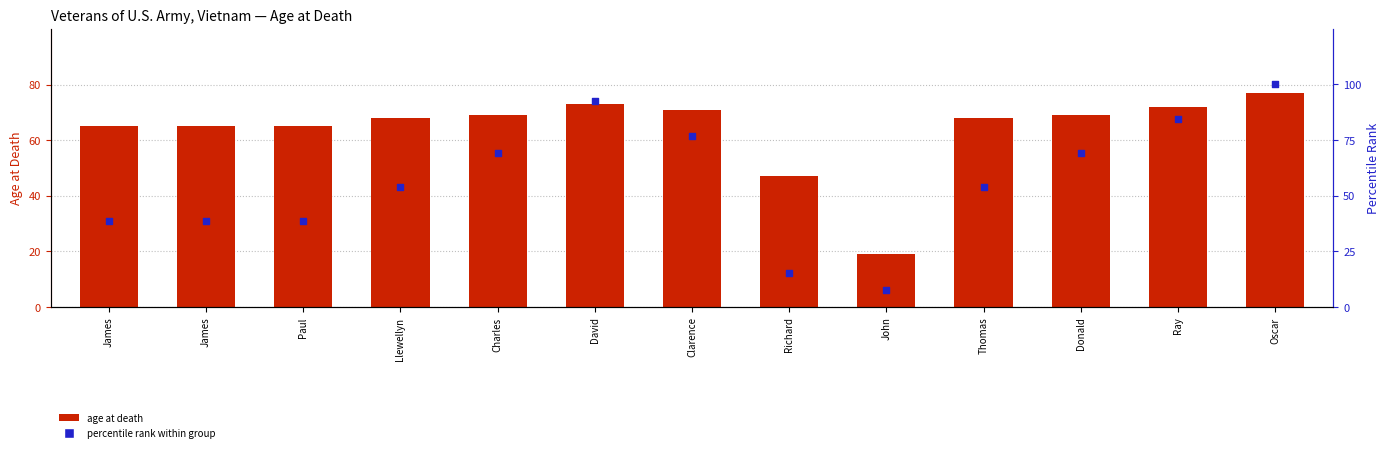

What is the total value across all series at Paul?

103.5